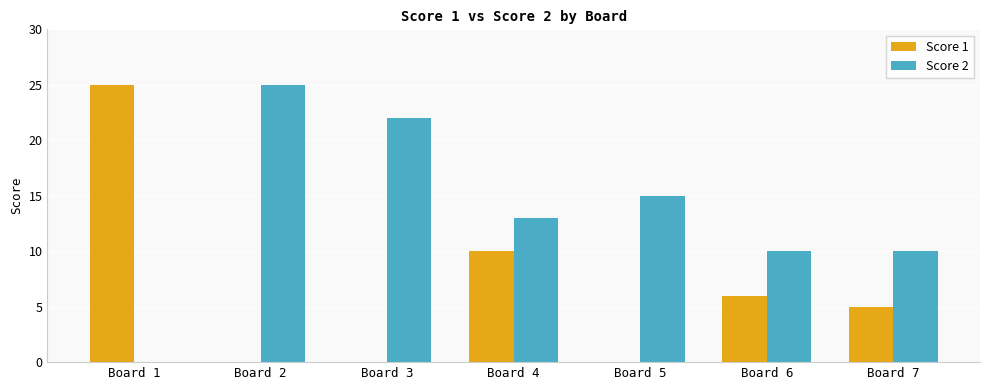

What is the highest value of the Score 1 series?

25